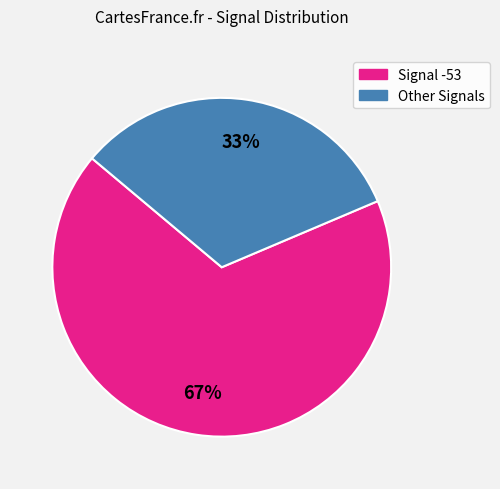

Do Signal -53 and Other Signals together represent more than half of the pie?

Yes